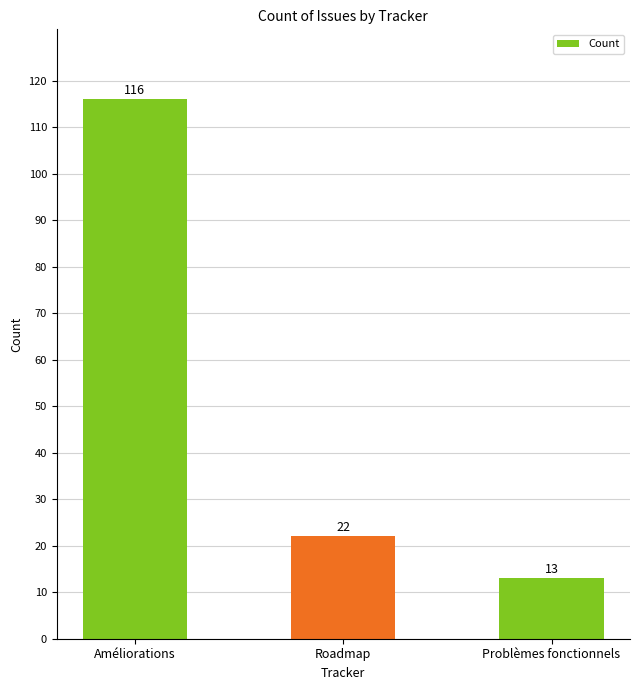

Between Roadmap and Problèmes fonctionnels, which is larger?

Roadmap